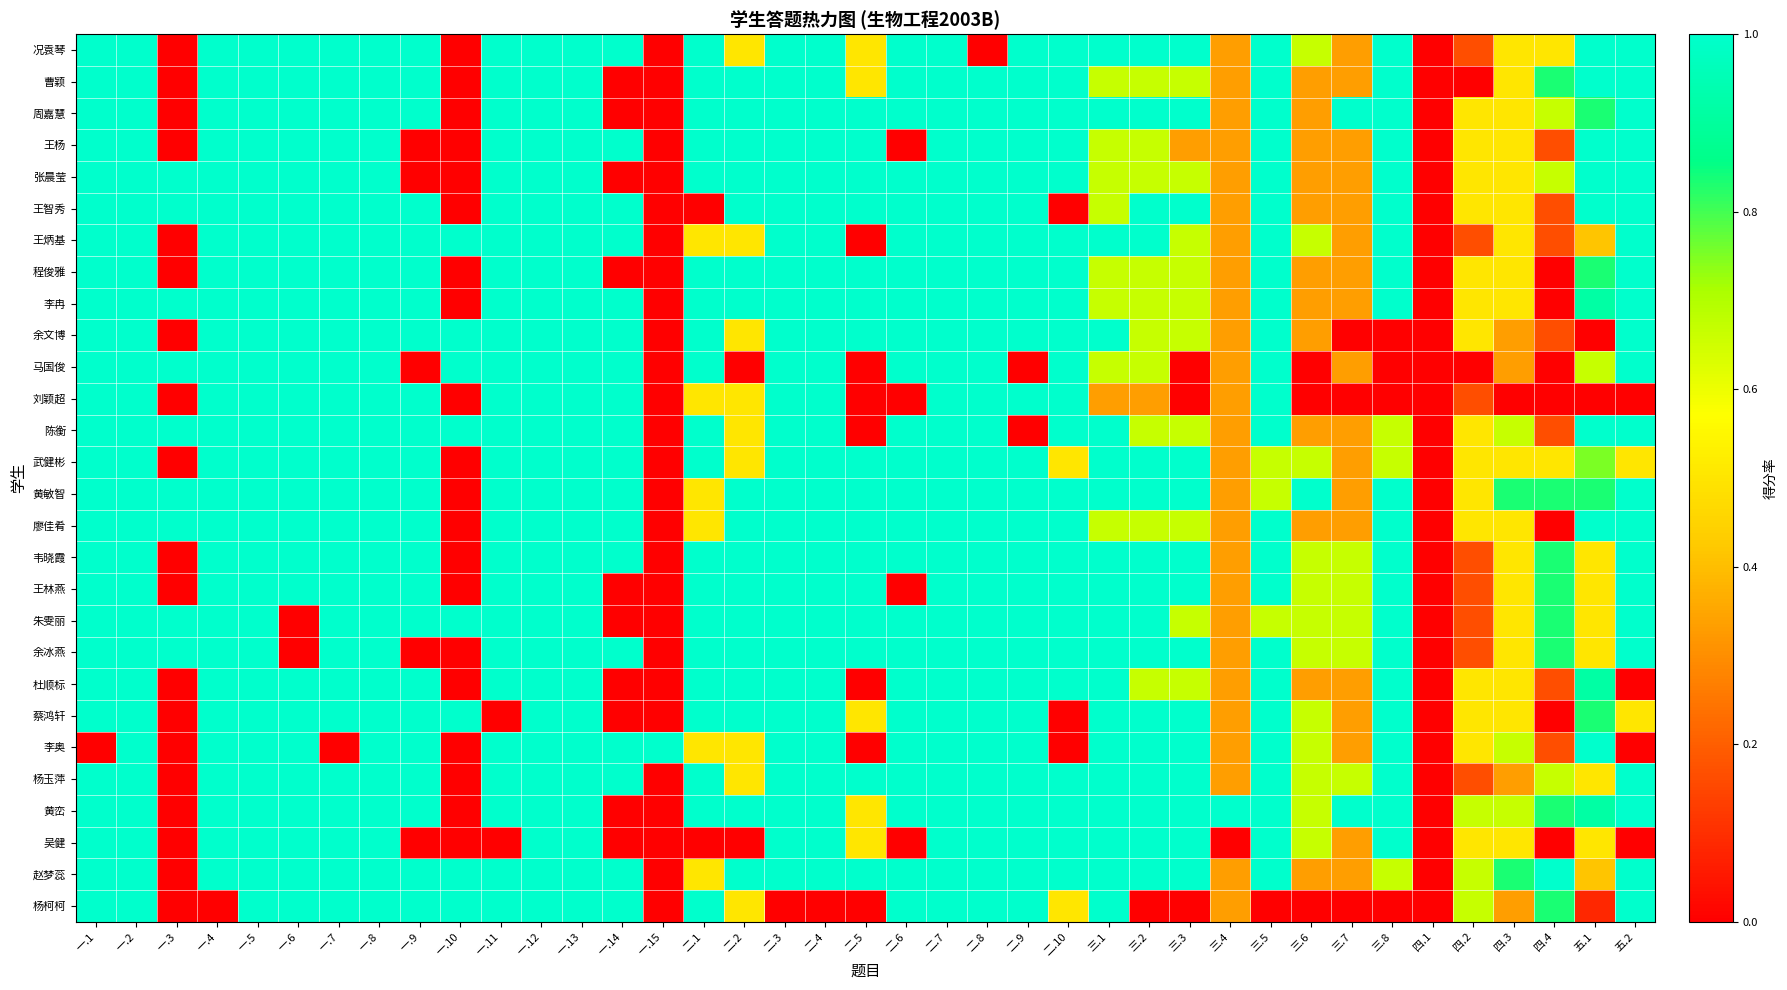

Between 三.5 and 一.10, which is larger?

三.5